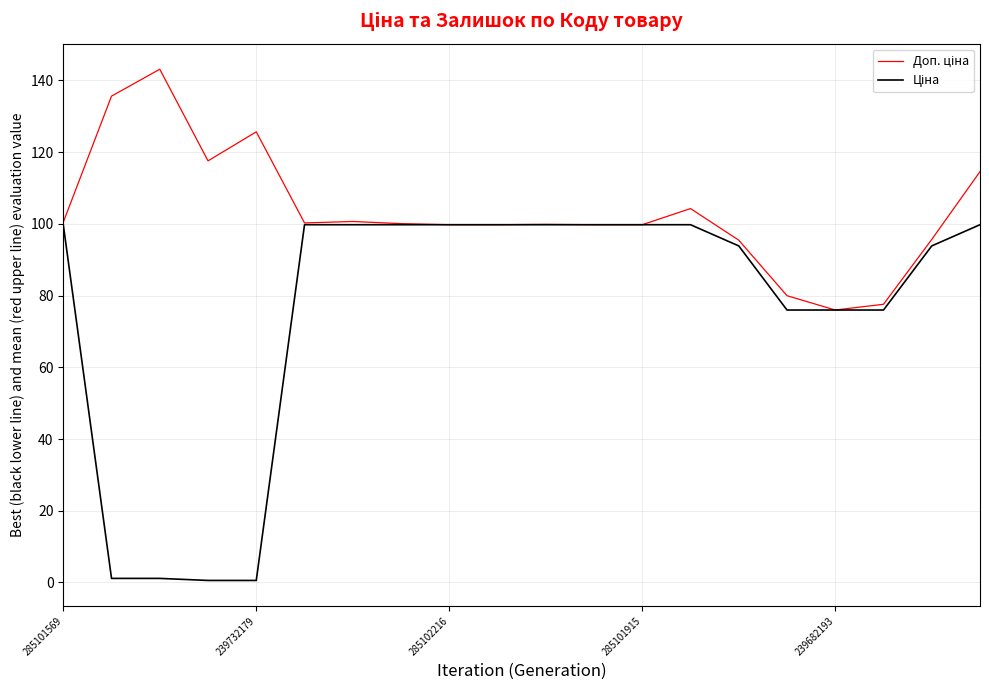

List the series in order of their peak value, lowest first.

Ціна, Доп. ціна